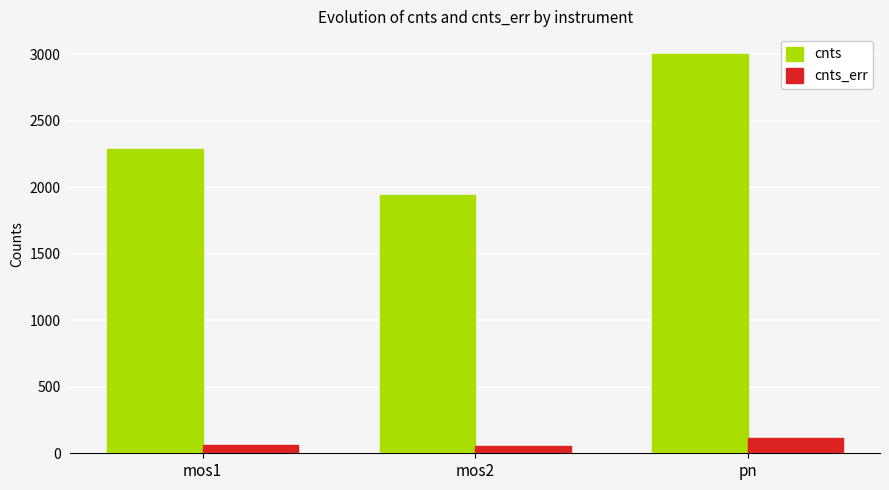

What is the label of the 3rd bar from the left?

pn